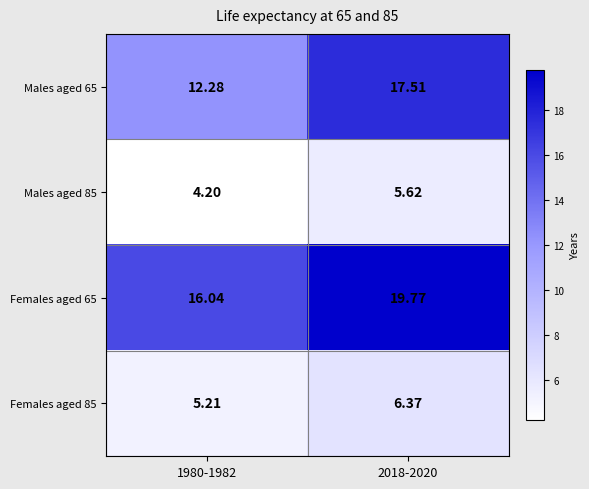

Is the value of Females aged 85 at 2018-2020 greater than the value of Females aged 65 at 2018-2020?

No